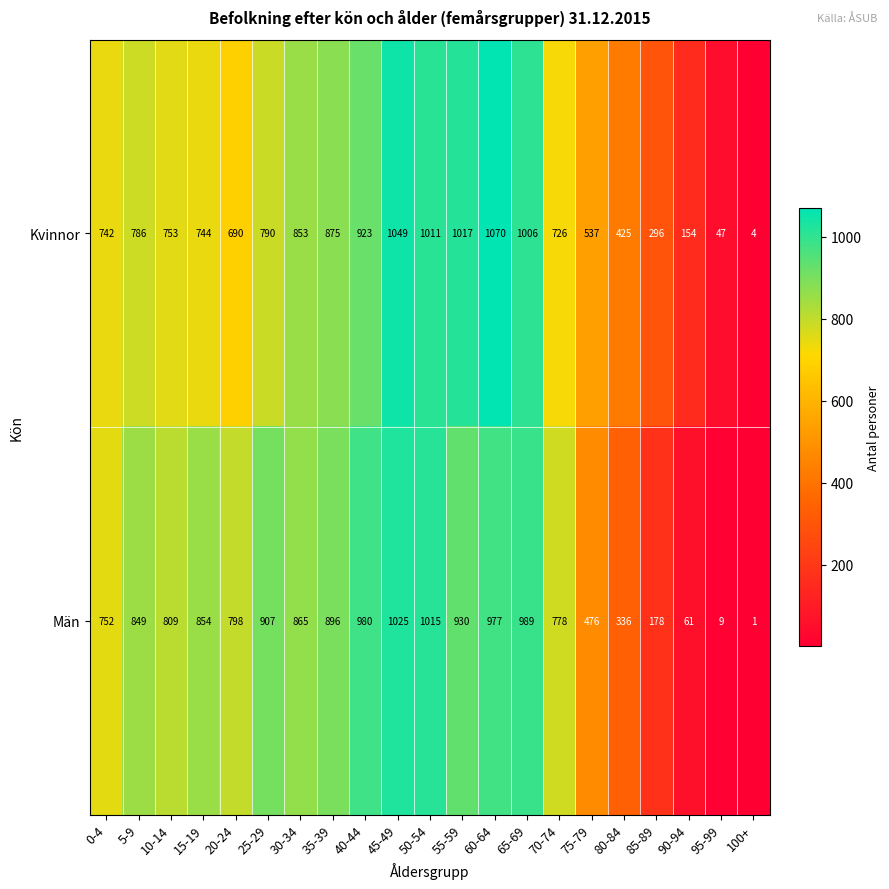

Rank the series by their maximum value, from lowest to highest.

Män, Kvinnor